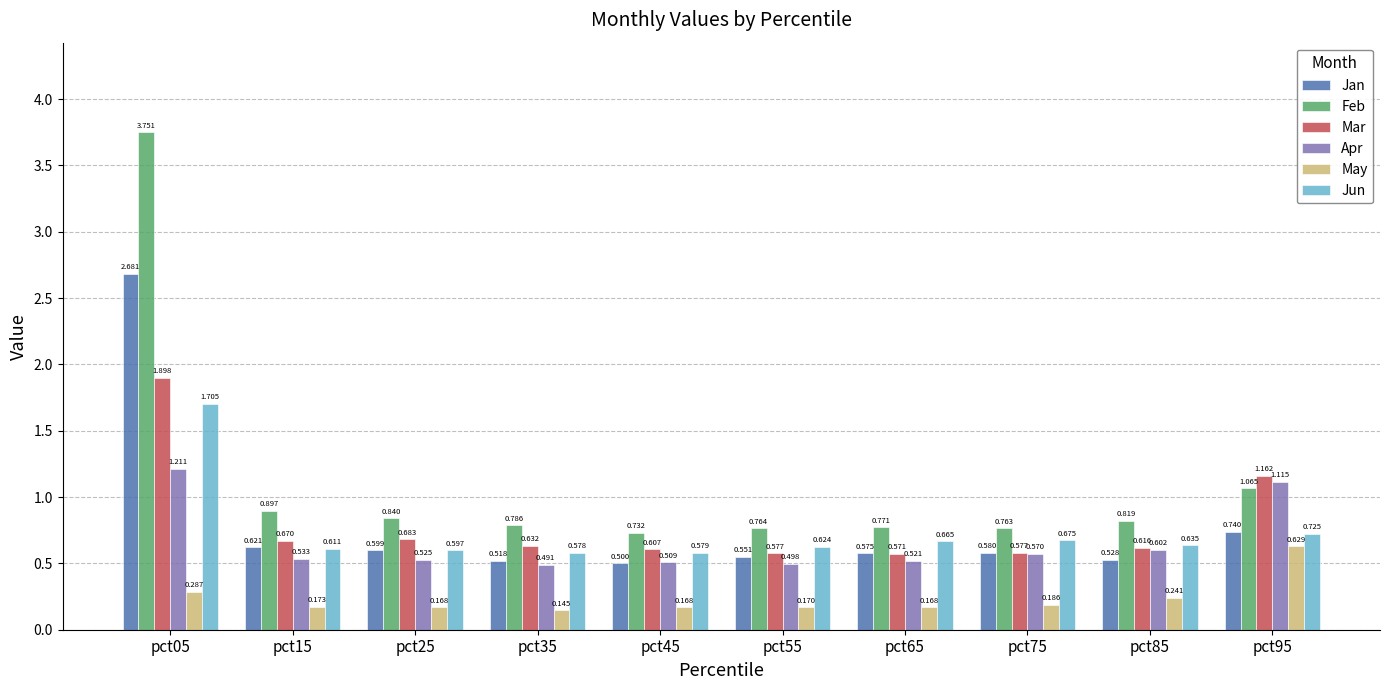

What is the difference between the maximum and second lowest values in the Feb series?

3.0